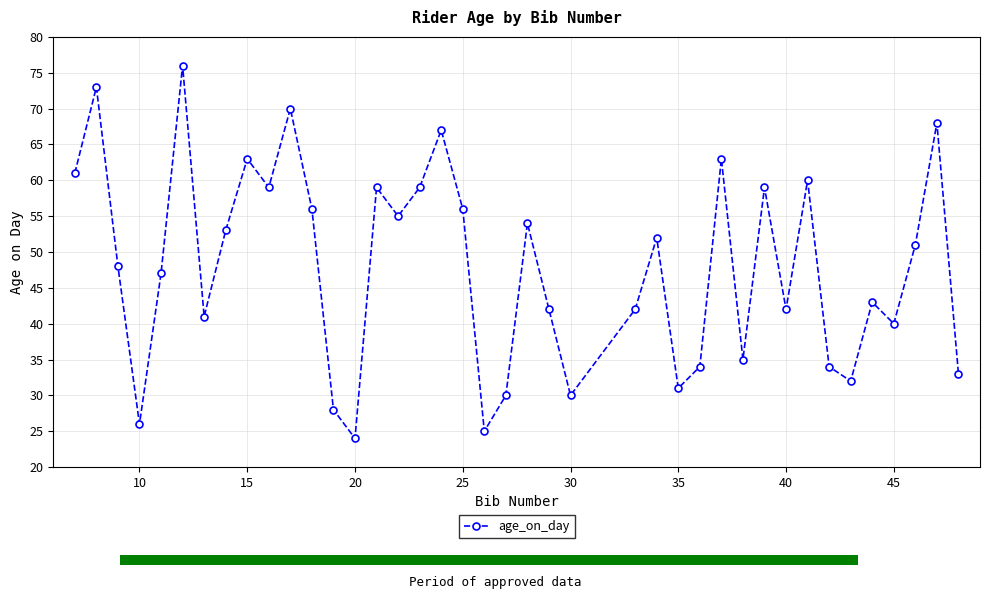

True or false: age_on_day has a value of 13 at 35.

False